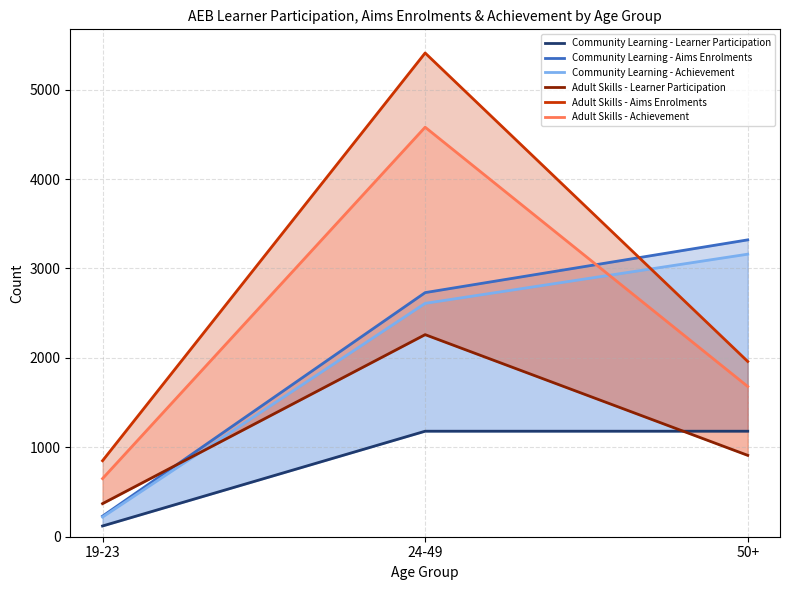

What position from the left is 50+?

3